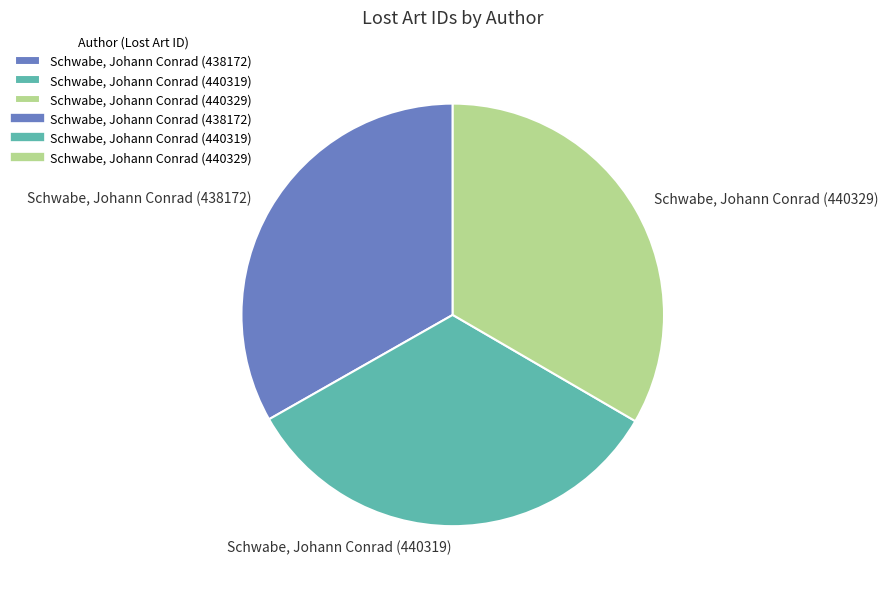

What is the ratio of the value at Schwabe, Johann Conrad (440319) to the value at Schwabe, Johann Conrad (440329)?

1.0